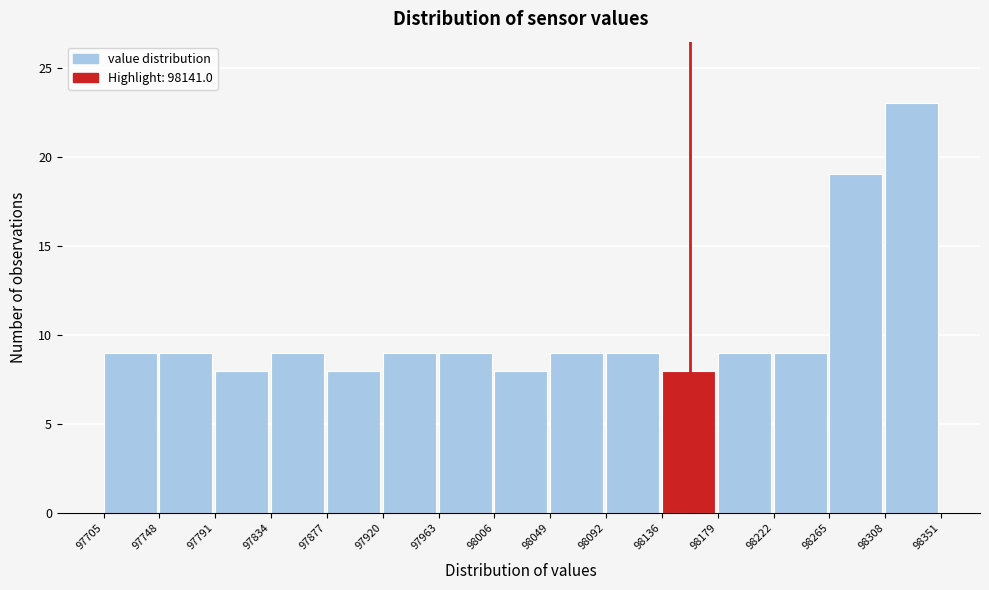

Over which range of the x-axis is the bar tallest?

98308 to 98351